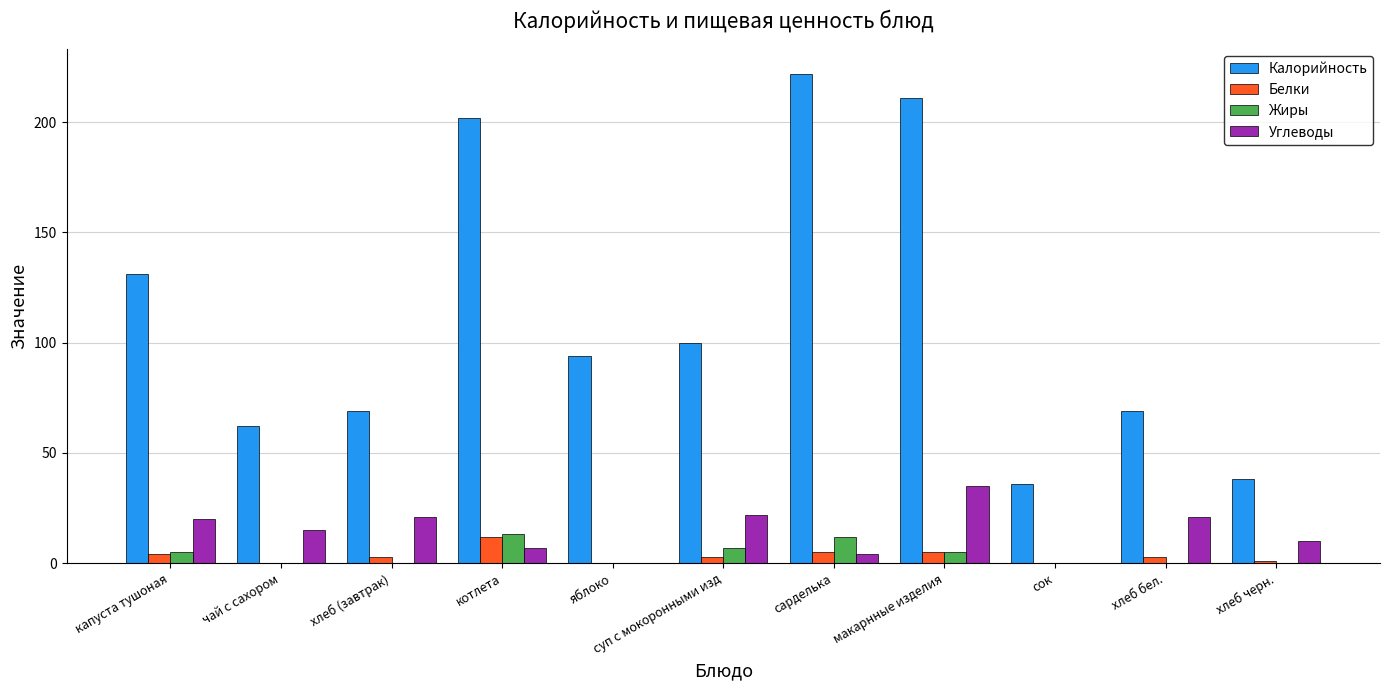

Is the value of Жиры at хлеб бел. greater than the value of Калорийность at хлеб черн.?

No